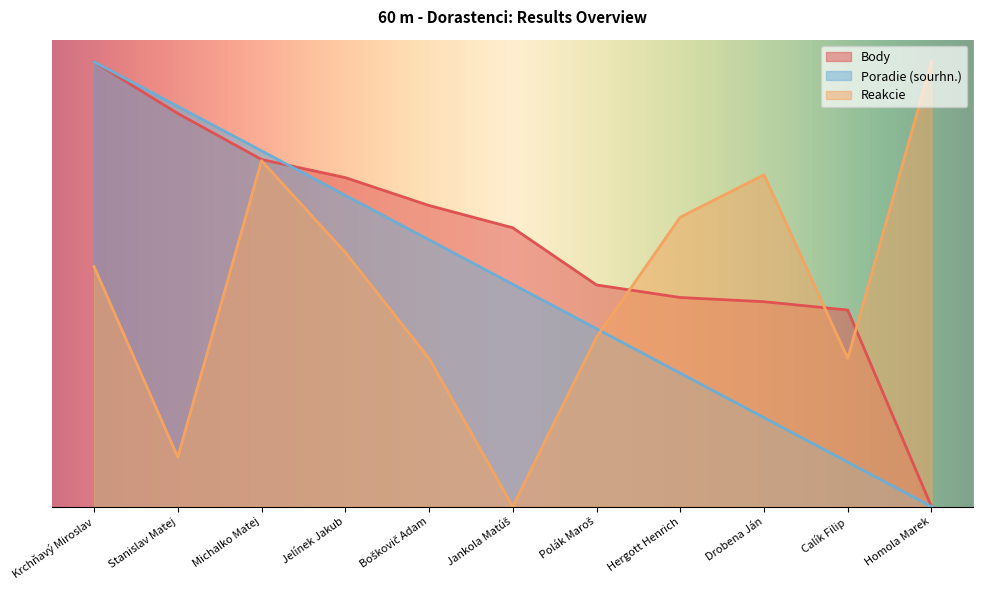

At how many categories does at least one series exceed 9?

2